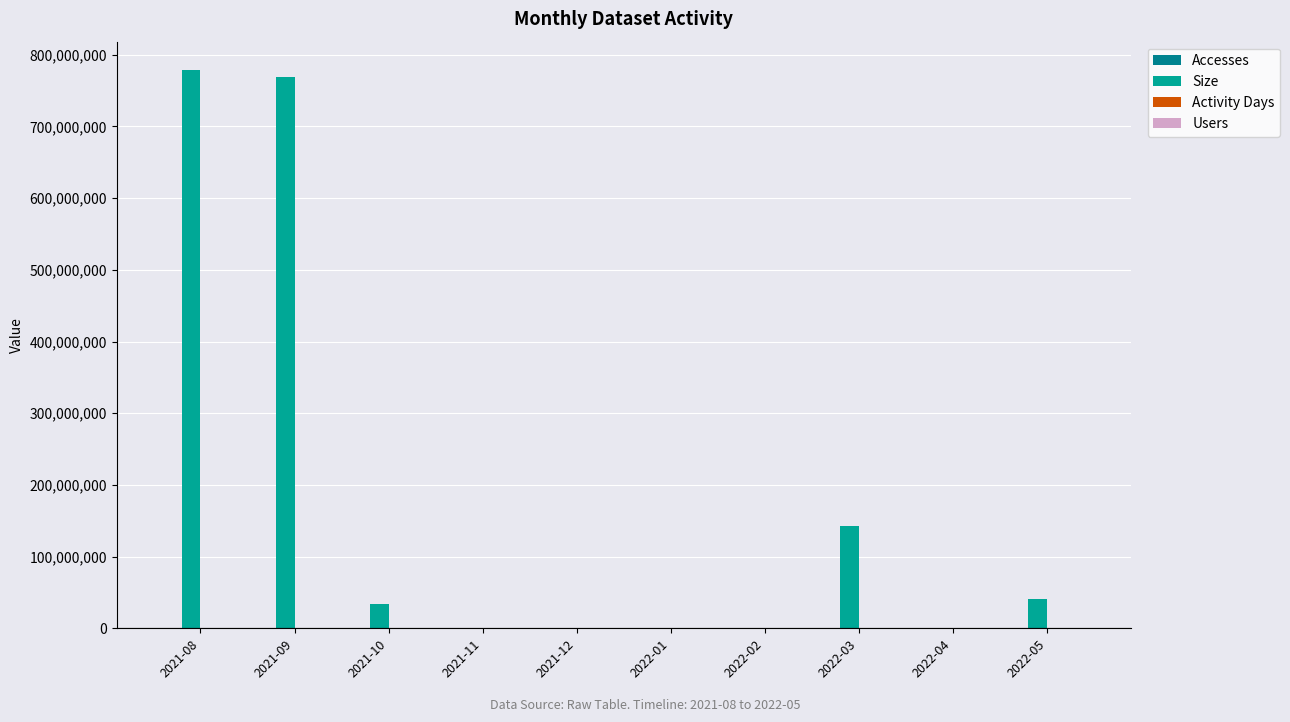

Are the bars horizontal?

No